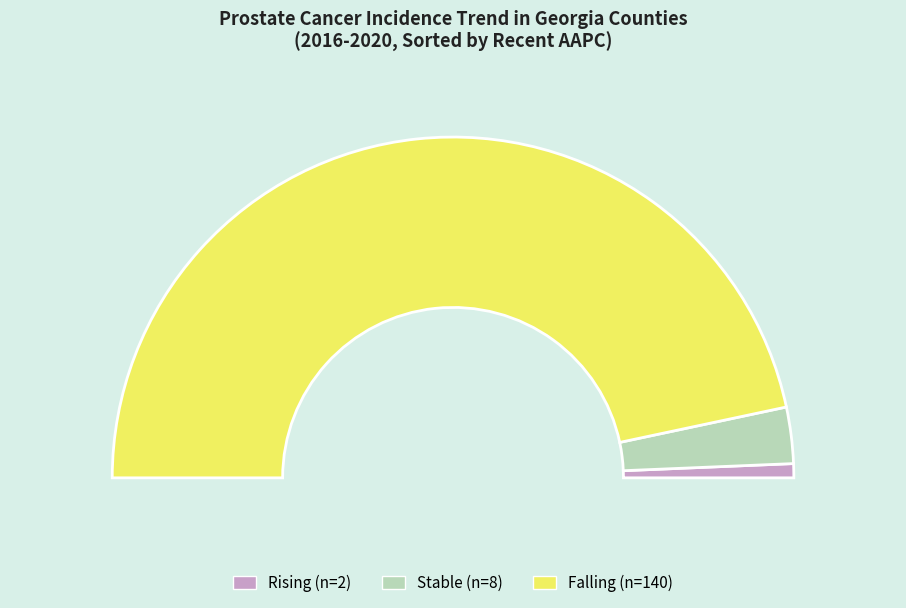

To the nearest percent, what percentage of the pie is rising?

1%